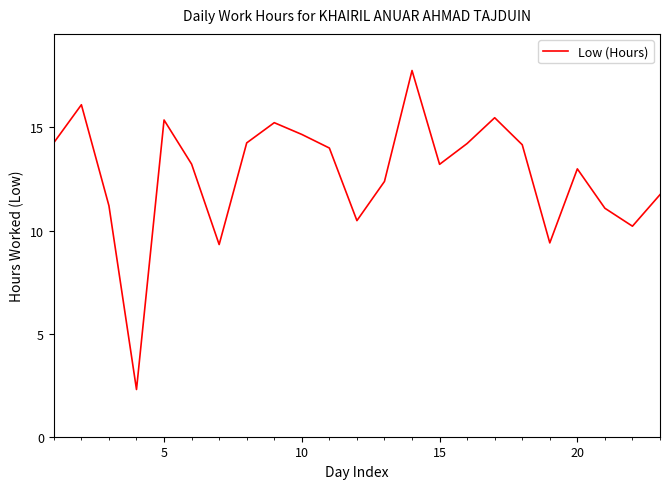

What is the difference between the maximum and minimum values?

15.5